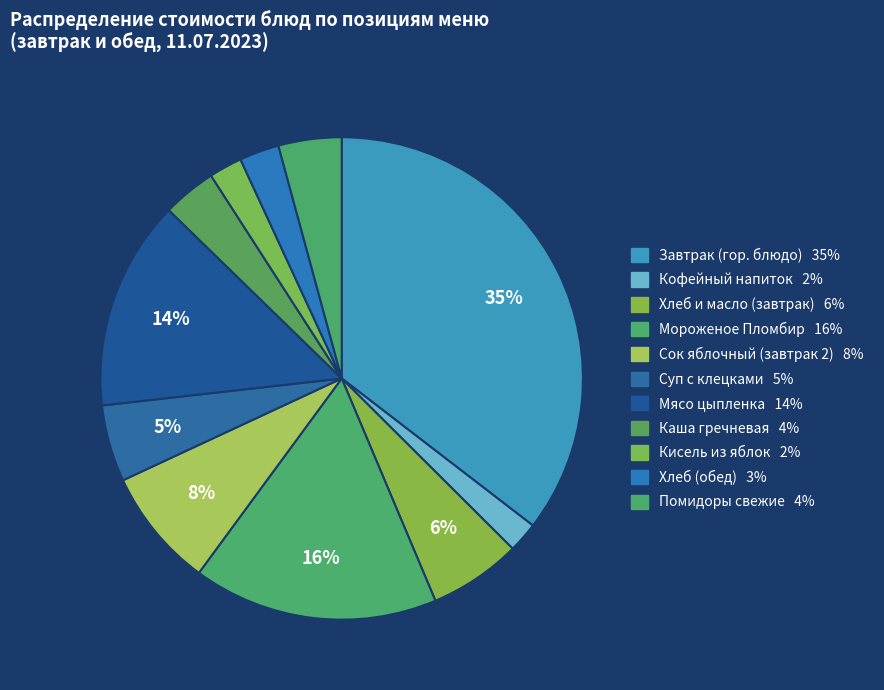

How many segments does this pie chart have?

11